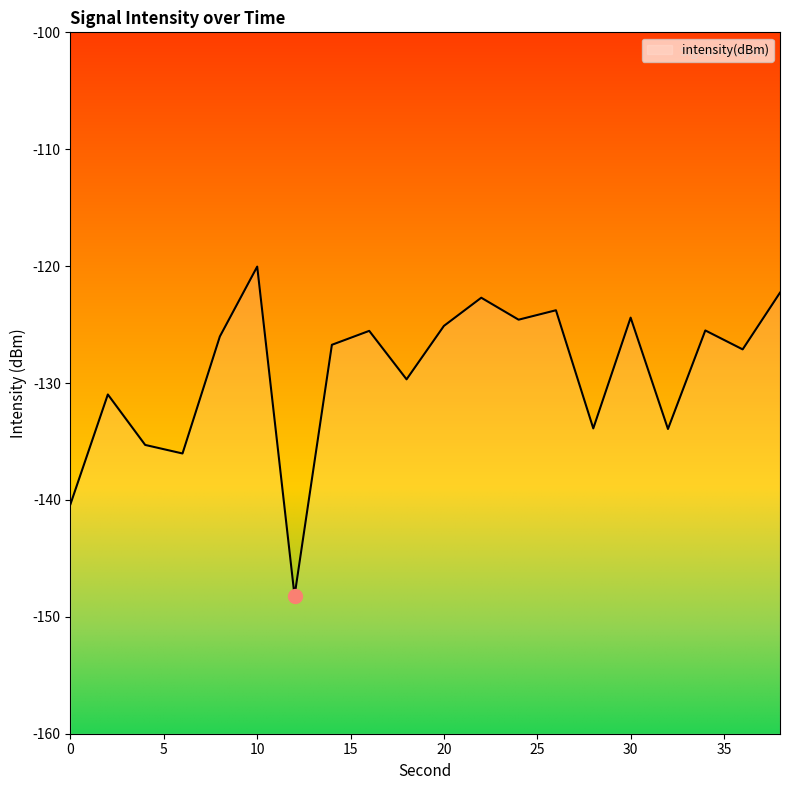

What is the difference between the maximum and minimum values?

28.2